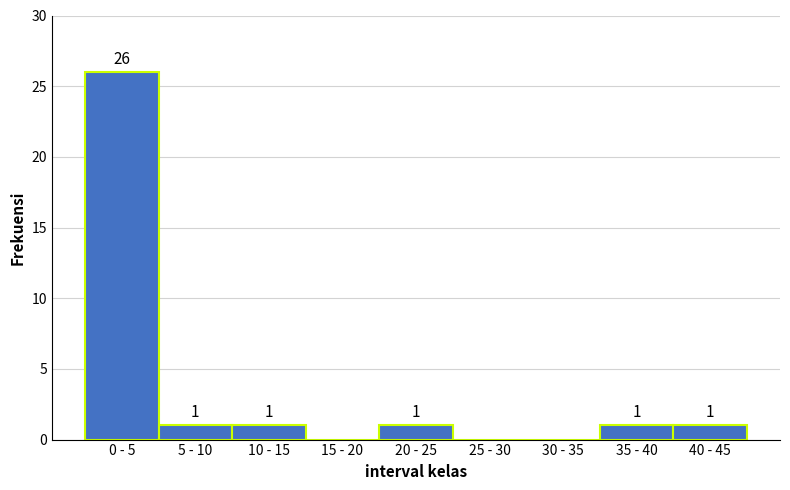

Reading right to left, list all the values displayed in this chart.

40 - 45=1	35 - 40=1	30 - 35=0	25 - 30=0	20 - 25=1	15 - 20=0	10 - 15=1	5 - 10=1	0 - 5=26